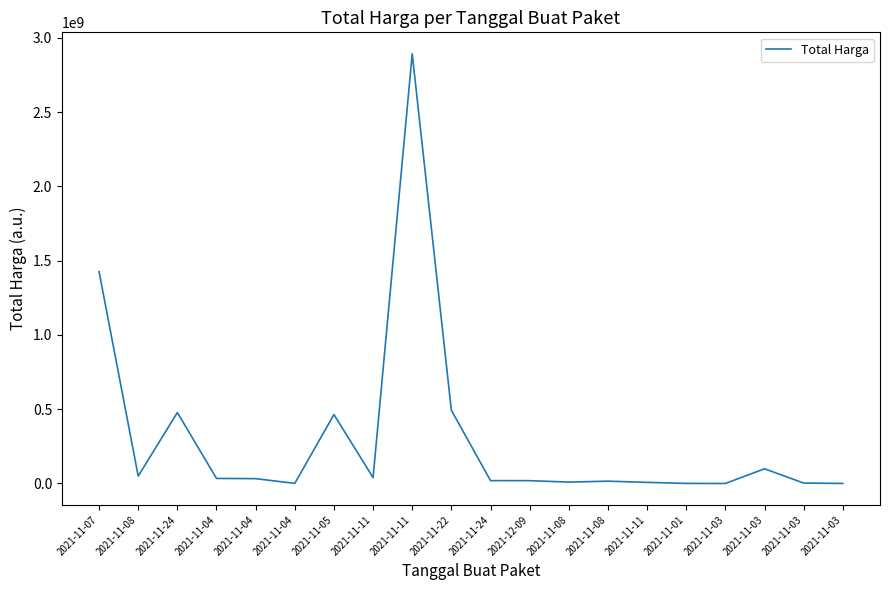

The value at 2021-11-08 is 7270104. True or false?

False